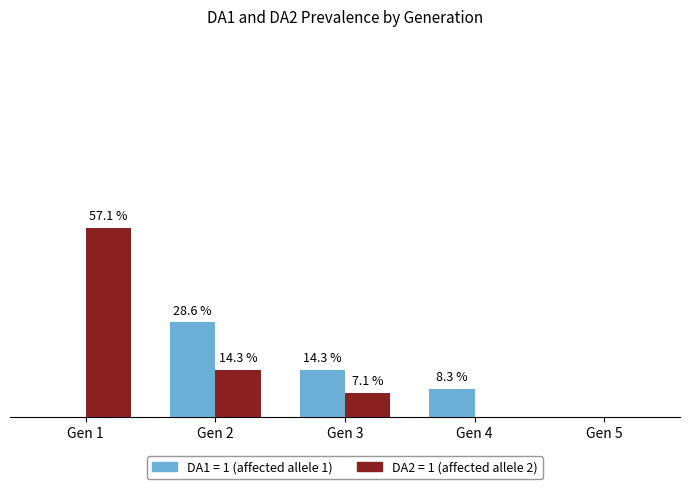

Where is DA2 = 1 (affected allele 2) nearest to the value 28?

Gen 2